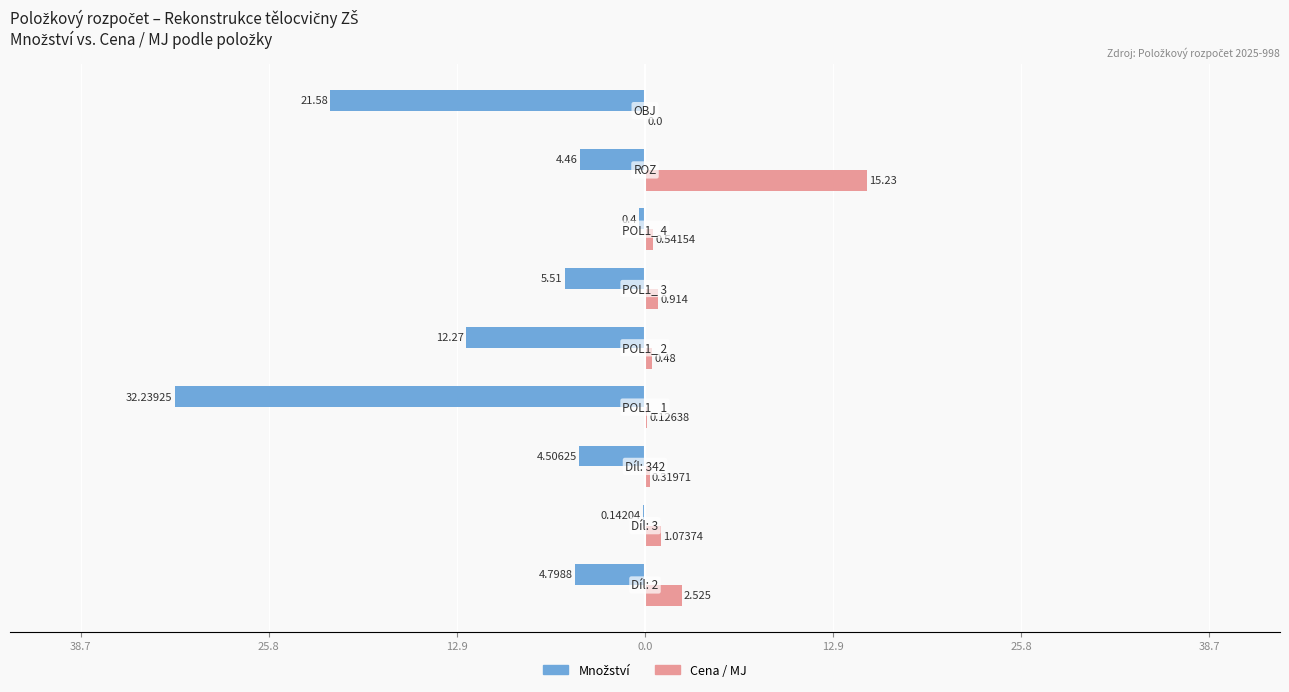

What is the average value of the Cena / MJ series?

2.4